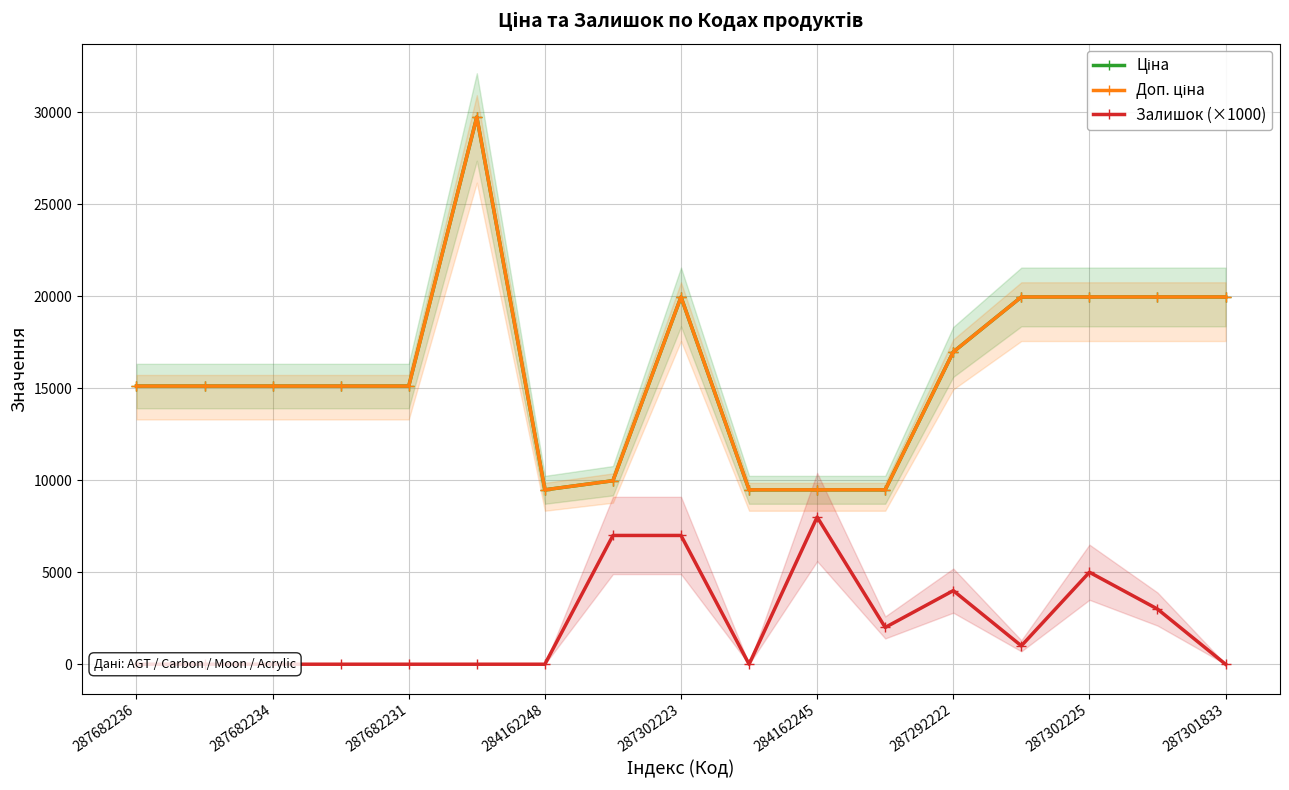

The value of Доп. ціна at 9 is 16135.6. True or false?

False